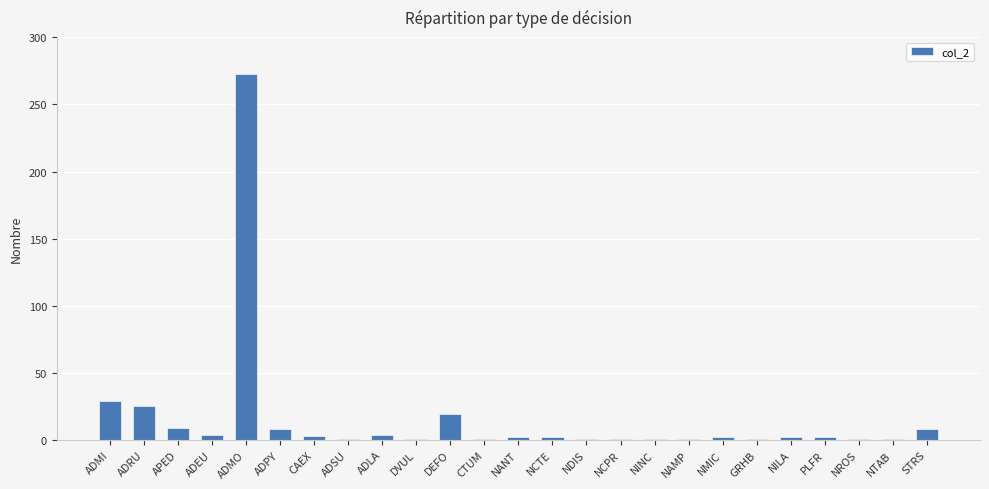

What is the maximum value shown in the chart?

273